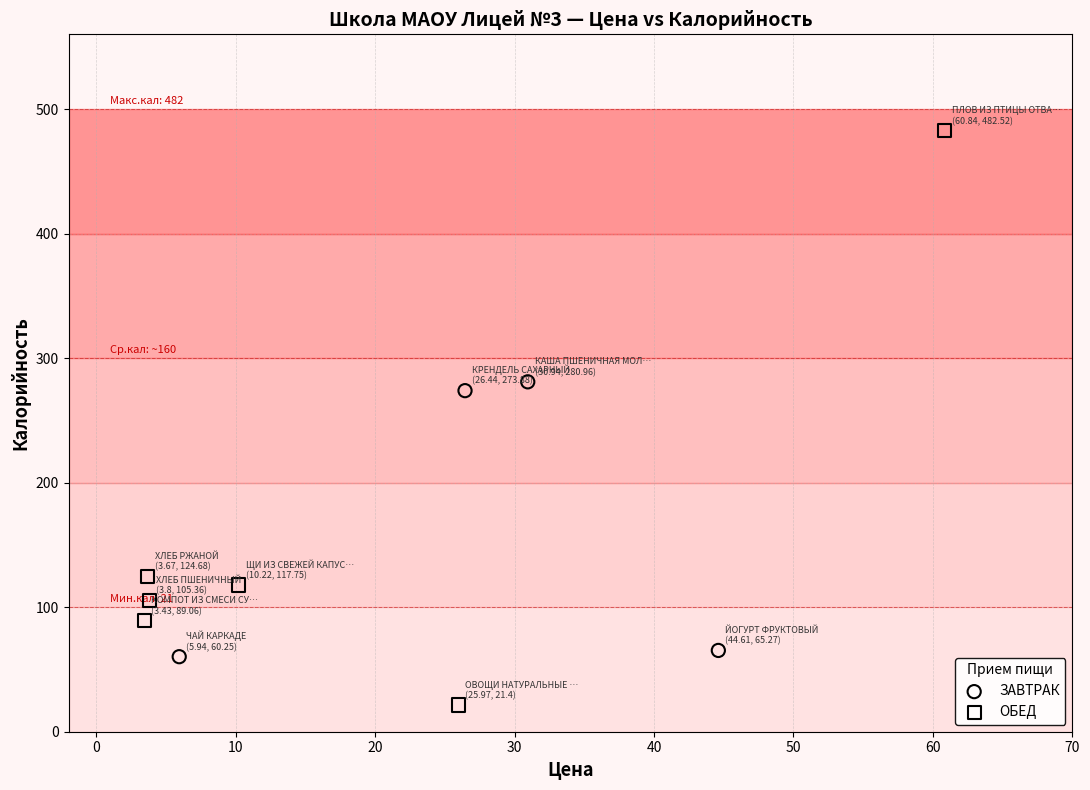

Which series has the widest spread of Y values?

ОБЕД